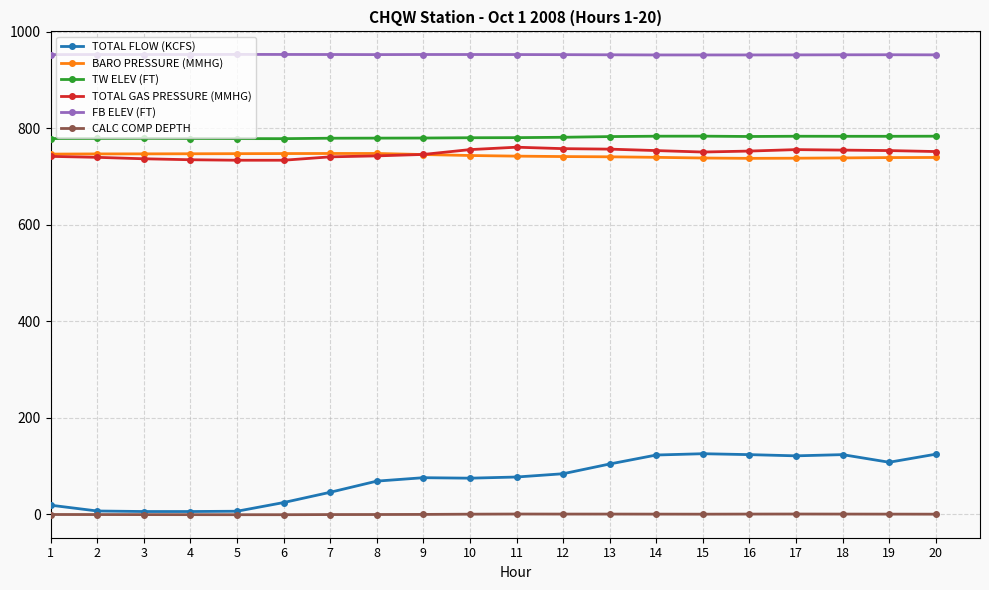

What are all the series names shown in the legend?

TOTAL FLOW (KCFS), BARO PRESSURE (MMHG), TW ELEV (FT), TOTAL GAS PRESSURE (MMHG), FB ELEV (FT), CALC COMP DEPTH